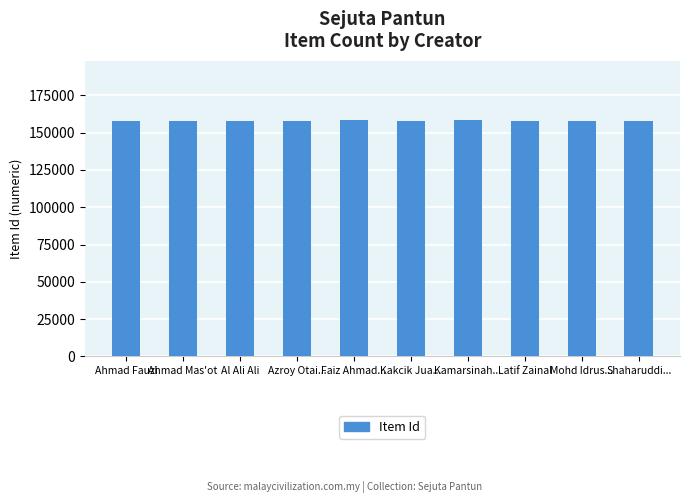

Read the value at Kakcik Jua..., to the nearest 5.

158055